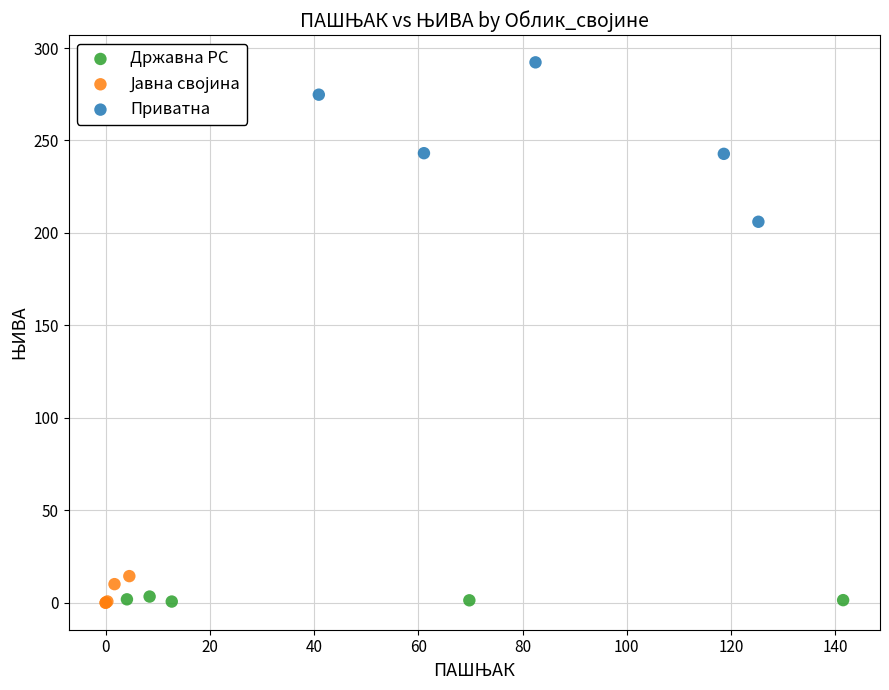

Which series reaches the maximum Y coordinate?

Приватна